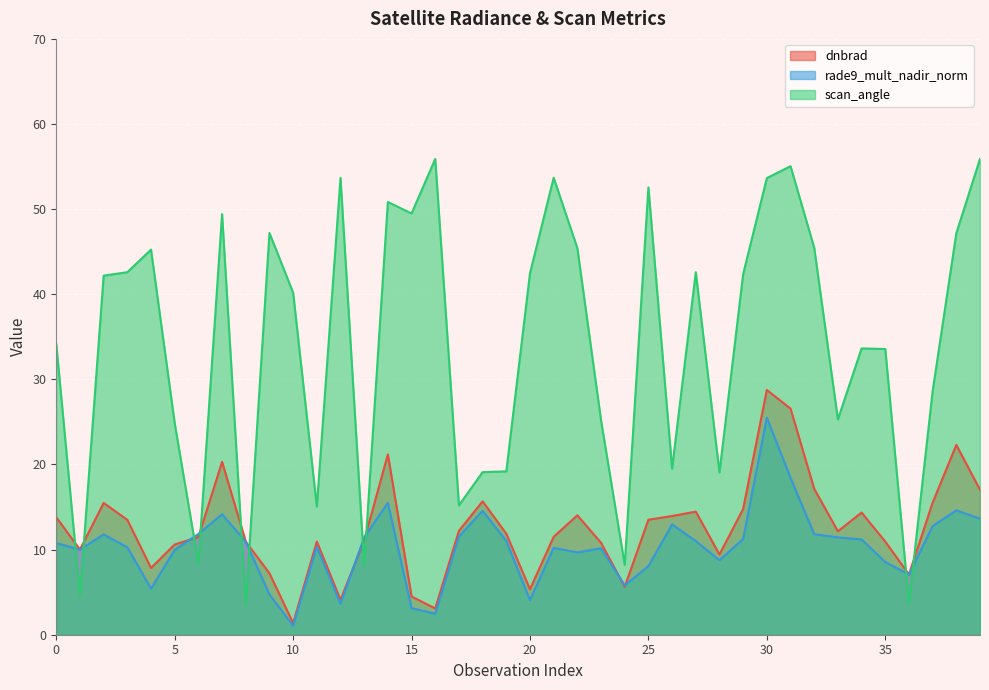

What is the sum of all rade9_mult_nadir_norm values?

411.4